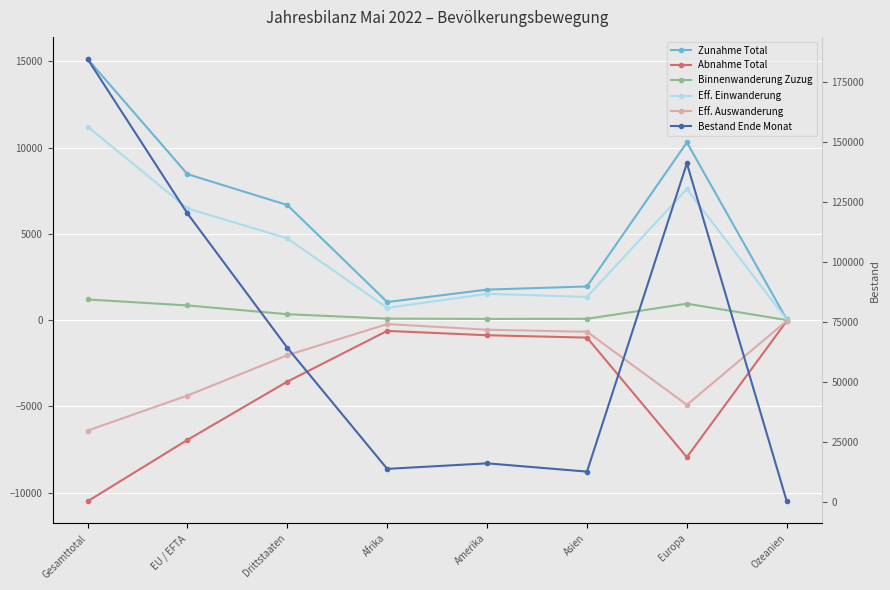

How many categories are shown in the chart?

8